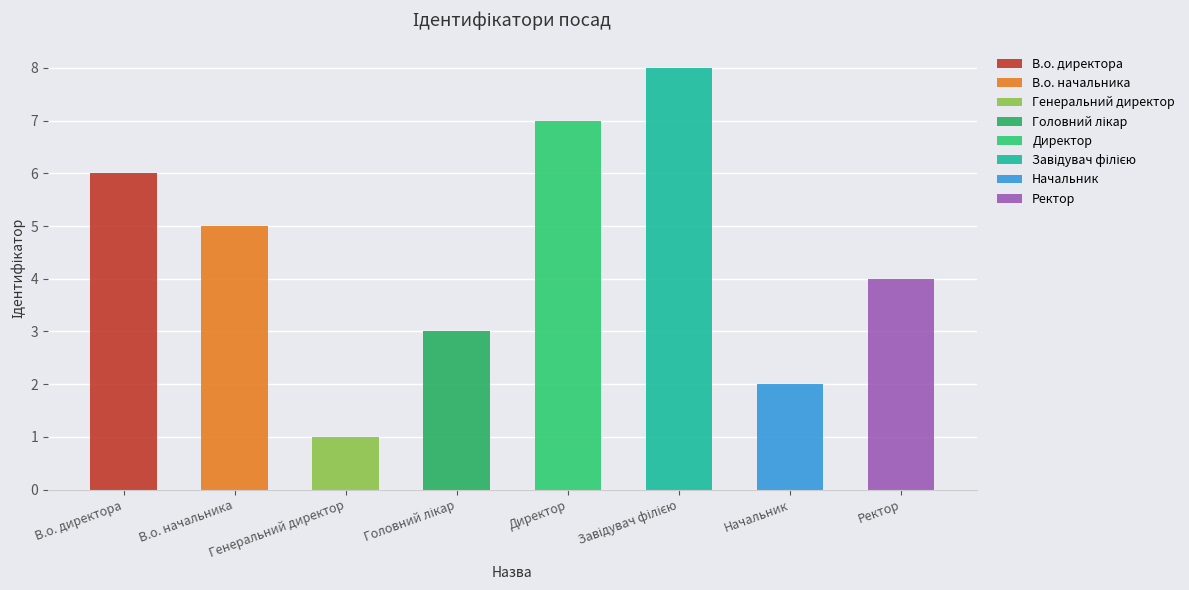

True or false: the data shows 2 at Начальник.

True